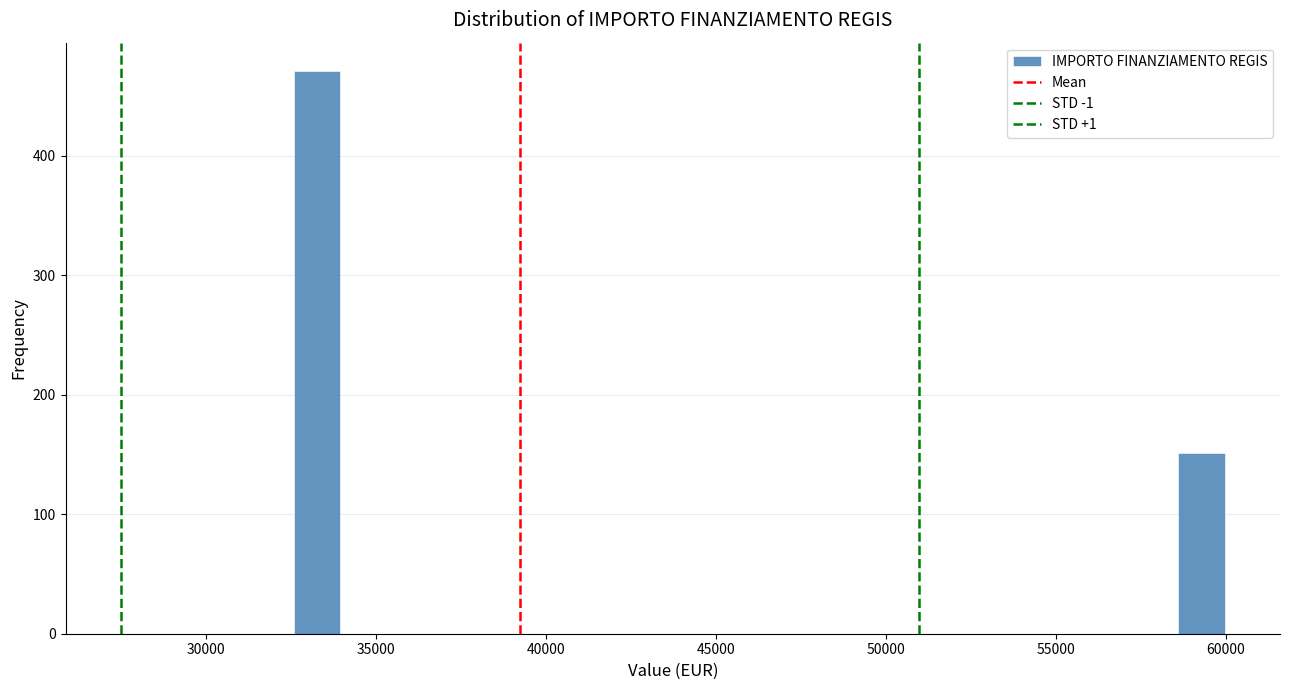

Around what value on the x-axis is the tallest bar? Give the approximate position of its centre, as read against the axis.

33500